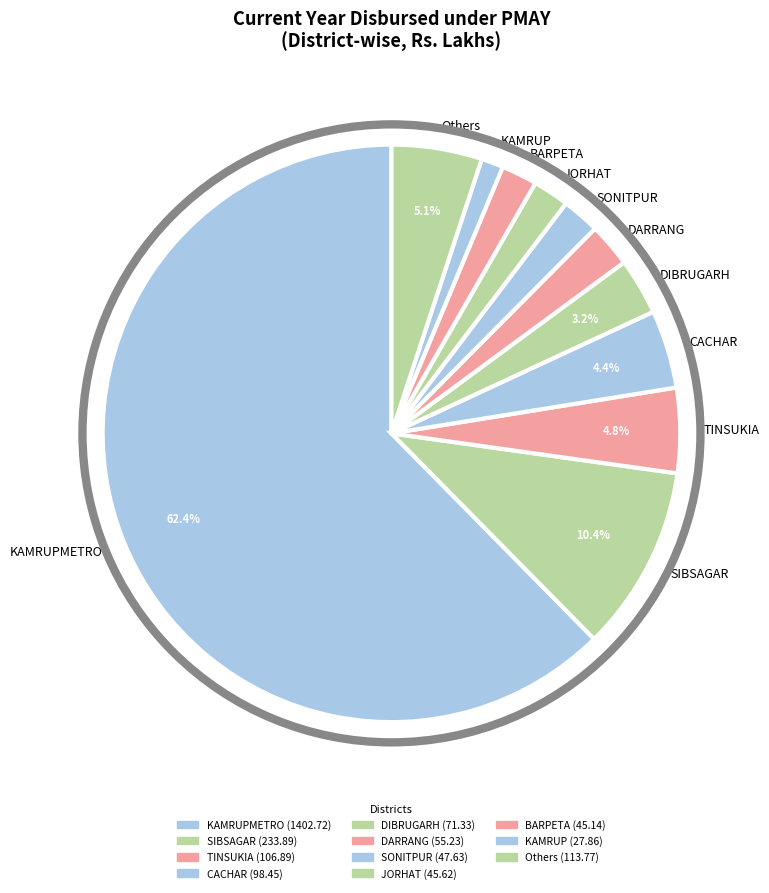

Which has a higher value, DIBRUGARH or DARRANG?

DIBRUGARH